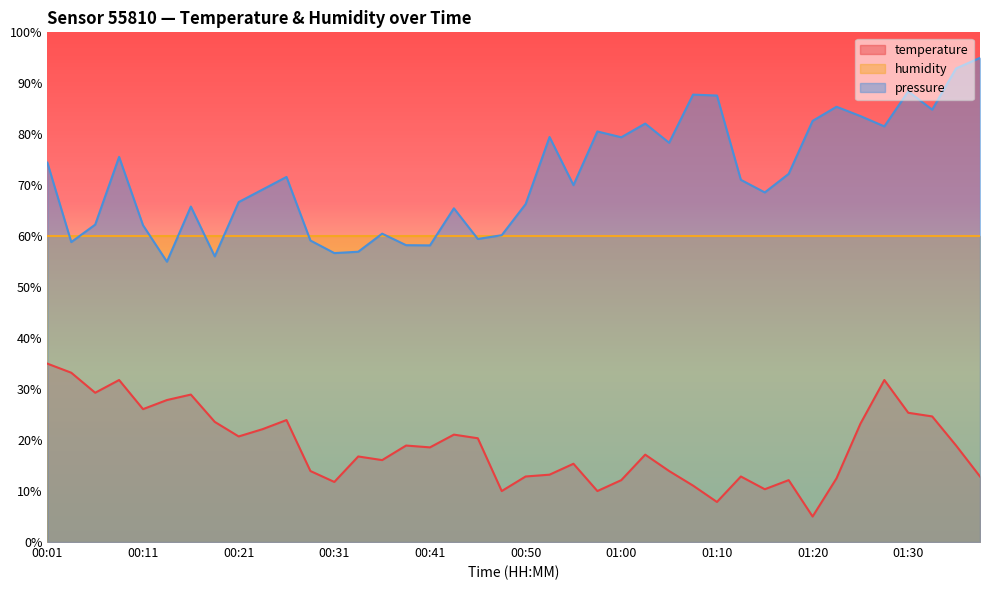

What is the smallest value displayed?

5.0